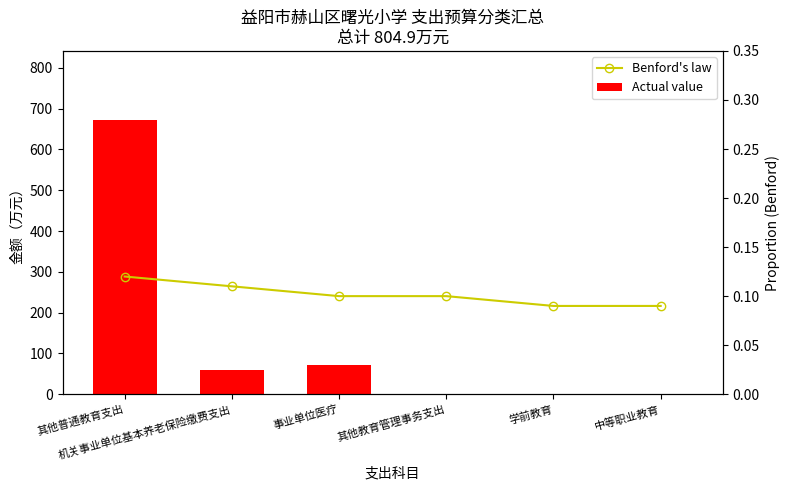

List the series in order of their peak value, lowest first.

Benford's law, Actual value